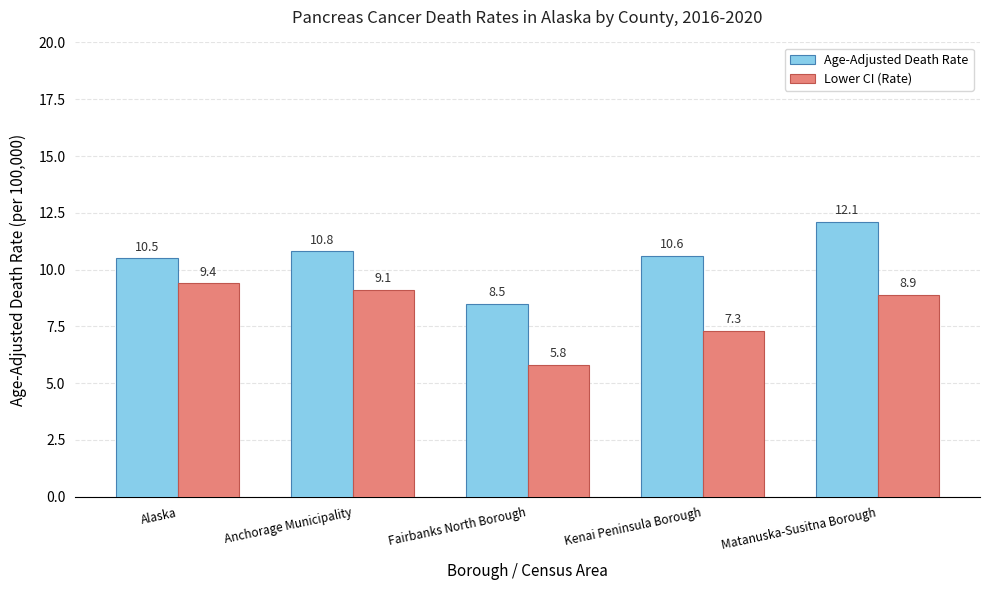

What is the value of the Age-Adjusted Death Rate bar at the 2nd from the left?

10.8